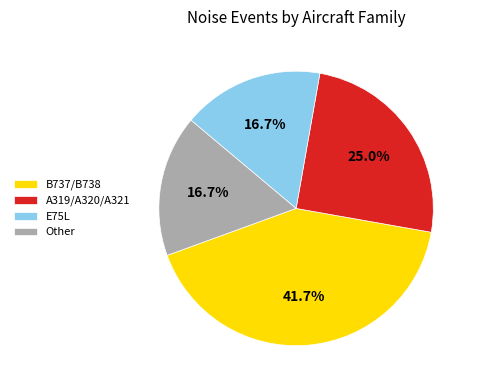

Is there any slice that represents more than half of the pie?

No